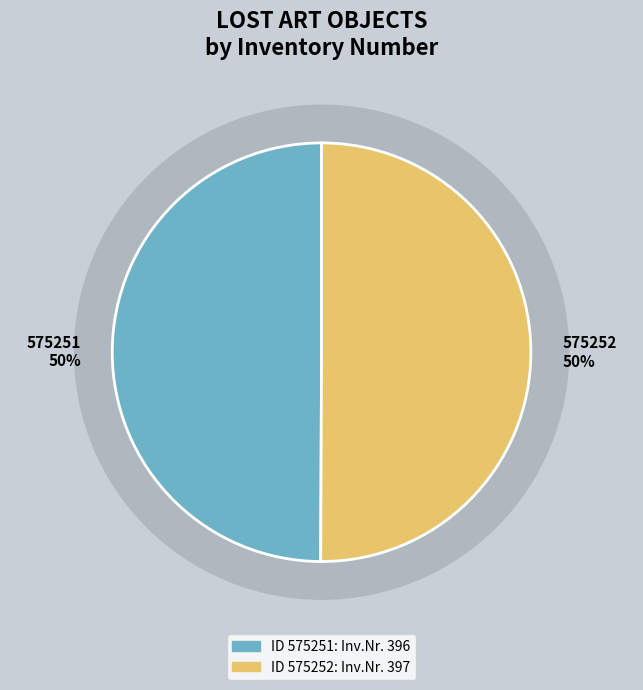

Which has a higher value, 575252 or 575251?

575252